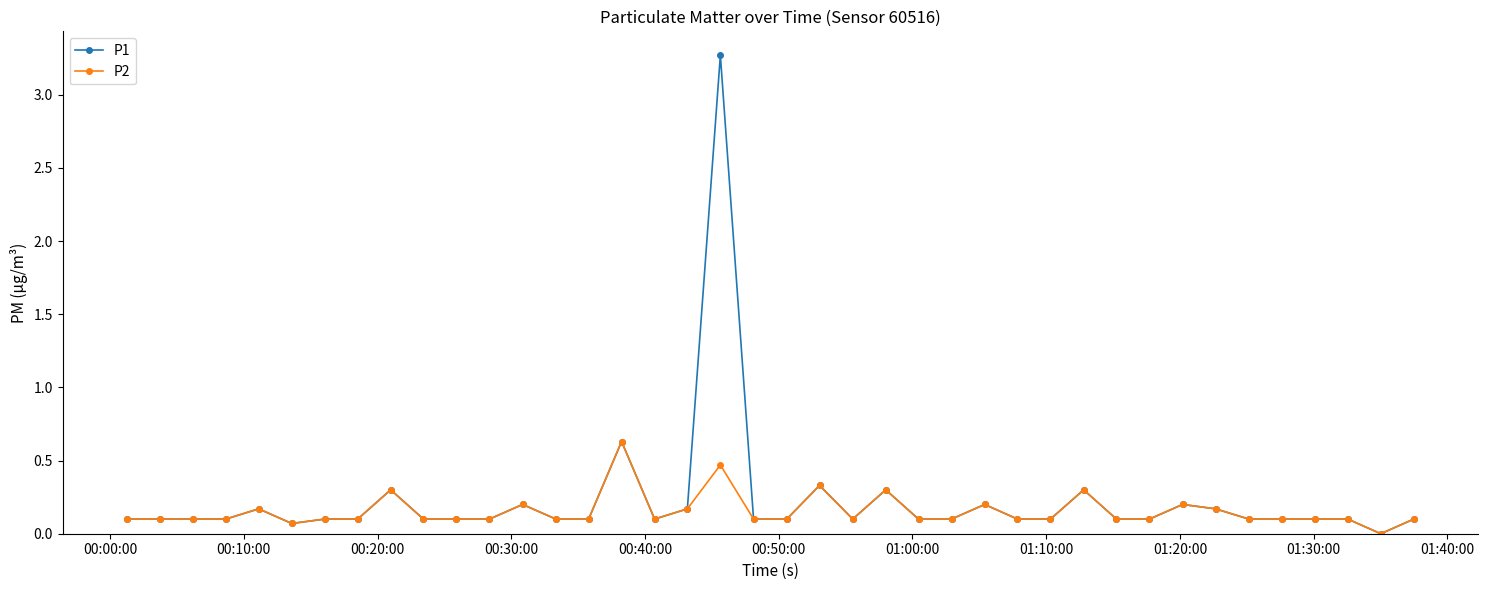

How many data points in P2 are above 0?

39